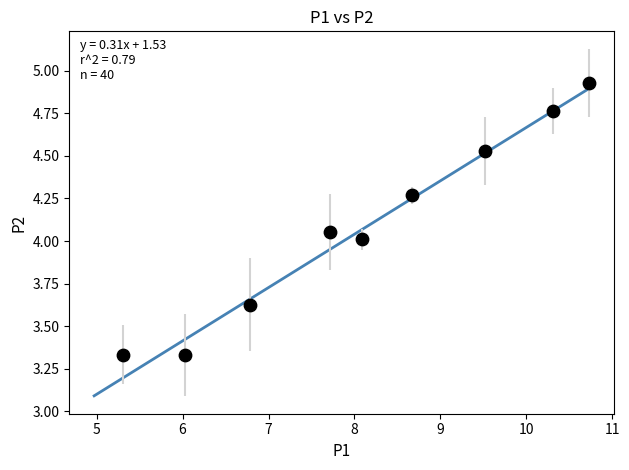

What is the range of Y values (max minus min)?

1.6